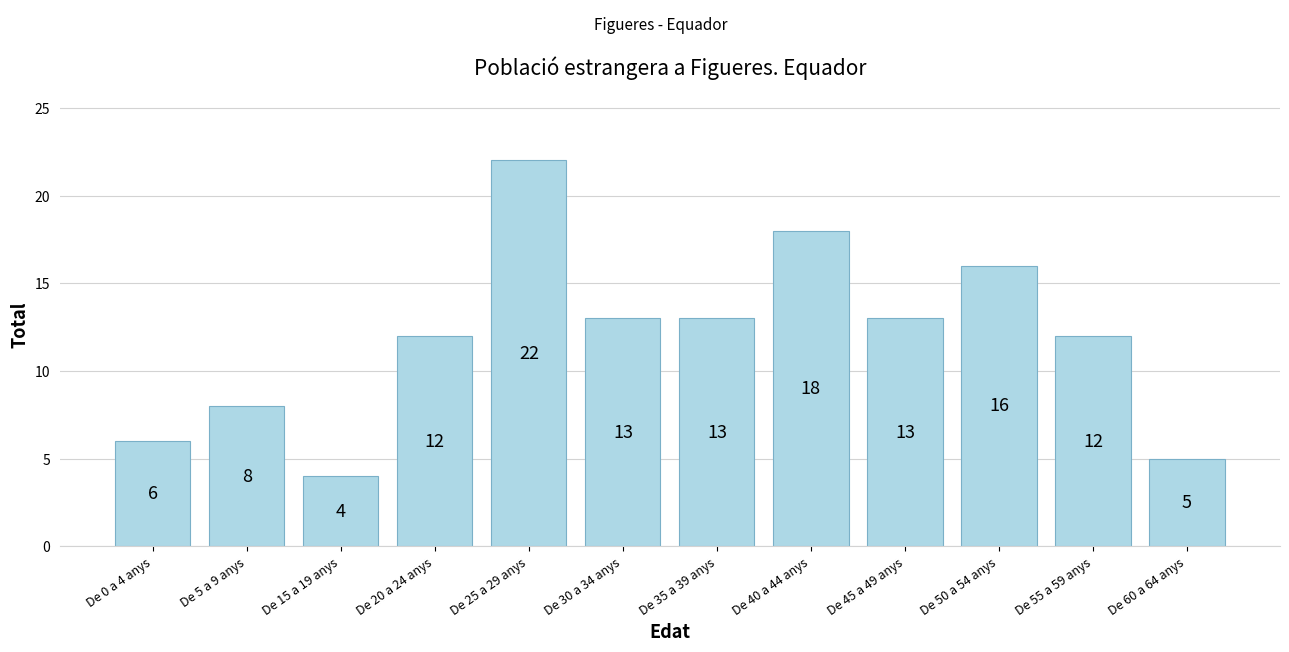

Reading left to right, what are all the values shown in this chart?

De 0 a 4 anys=6	De 5 a 9 anys=8	De 15 a 19 anys=4	De 20 a 24 anys=12	De 25 a 29 anys=22	De 30 a 34 anys=13	De 35 a 39 anys=13	De 40 a 44 anys=18	De 45 a 49 anys=13	De 50 a 54 anys=16	De 55 a 59 anys=12	De 60 a 64 anys=5